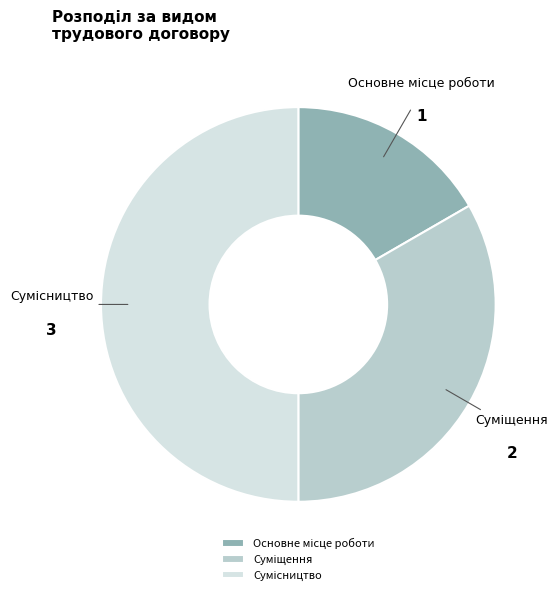

Which has a higher value, Основне місце роботи or Суміщення?

Суміщення